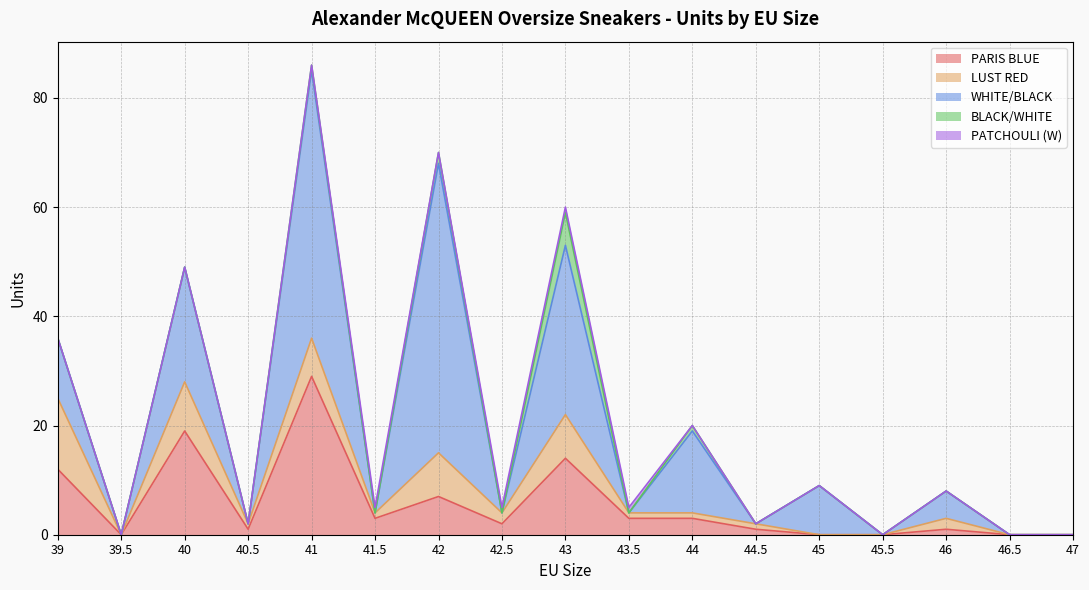

What position from the left is 42.5?

8